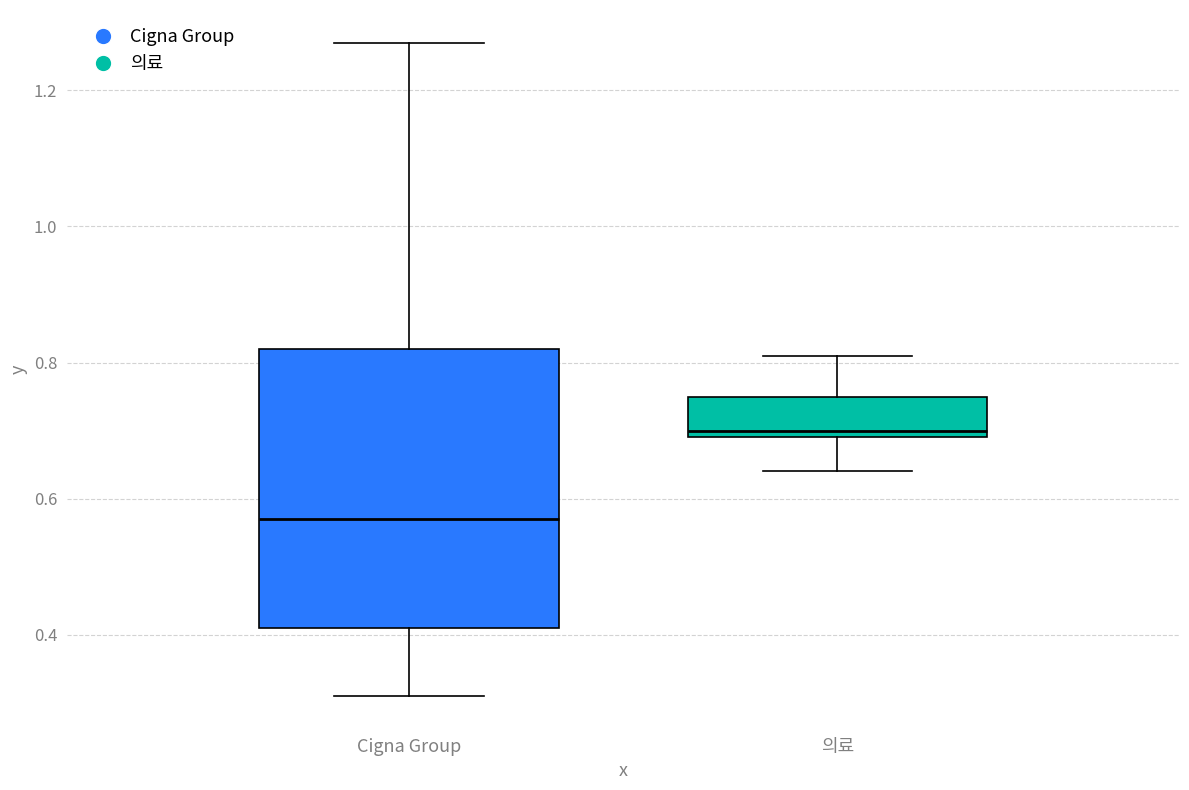

Comparing the boxes themselves (not the whiskers), which one is the tallest?

Cigna Group